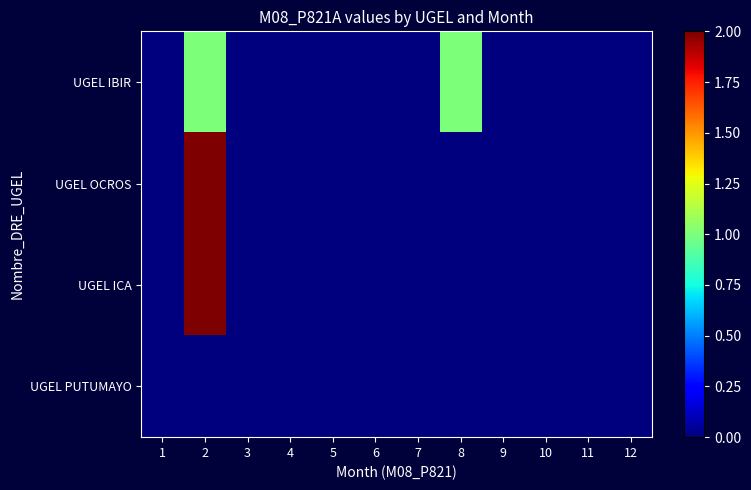

At 5, list the series in order from largest to smallest.

UGEL IBIR, UGEL OCROS, UGEL ICA, UGEL PUTUMAYO